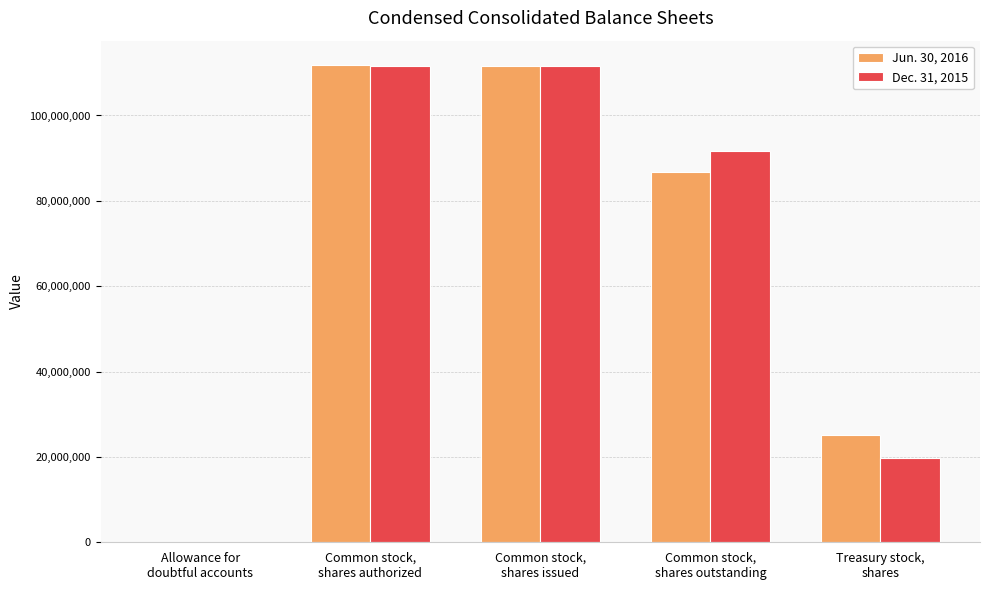

The Jun. 30, 2016 series shows 111586585 at Common stock,
shares issued. True or false?

True